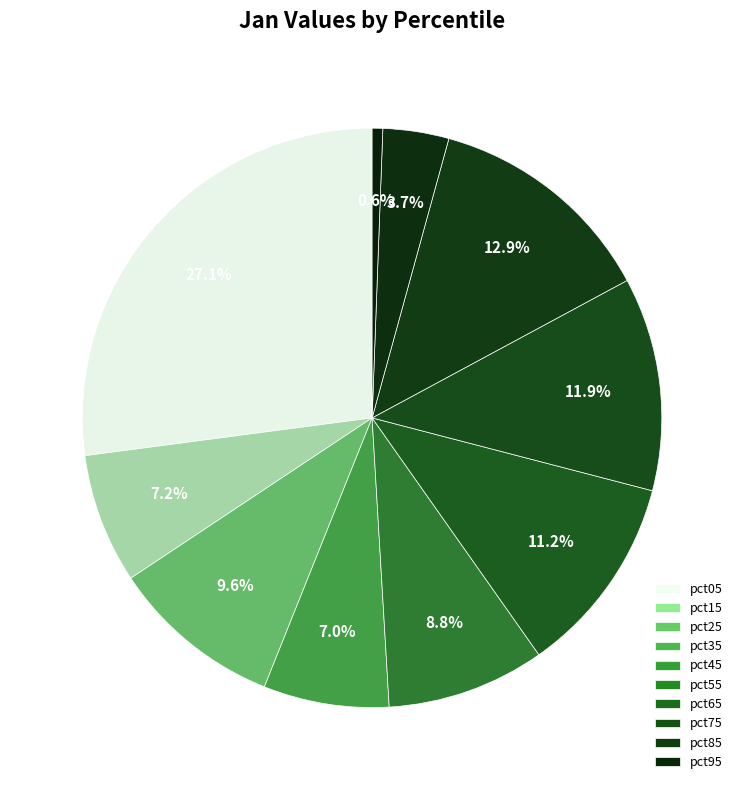

How many segments does this pie chart have?

10